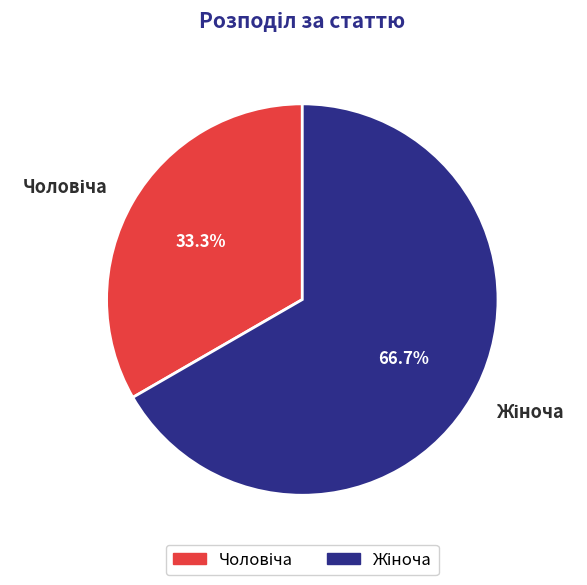

Is there a majority slice in this chart?

Yes